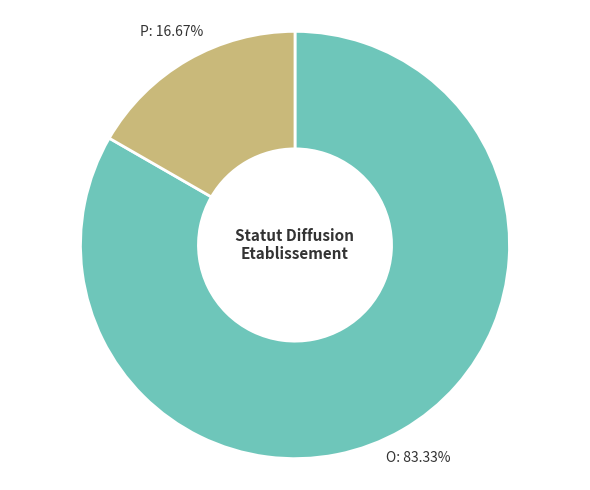

Is there any slice that represents more than half of the pie?

Yes